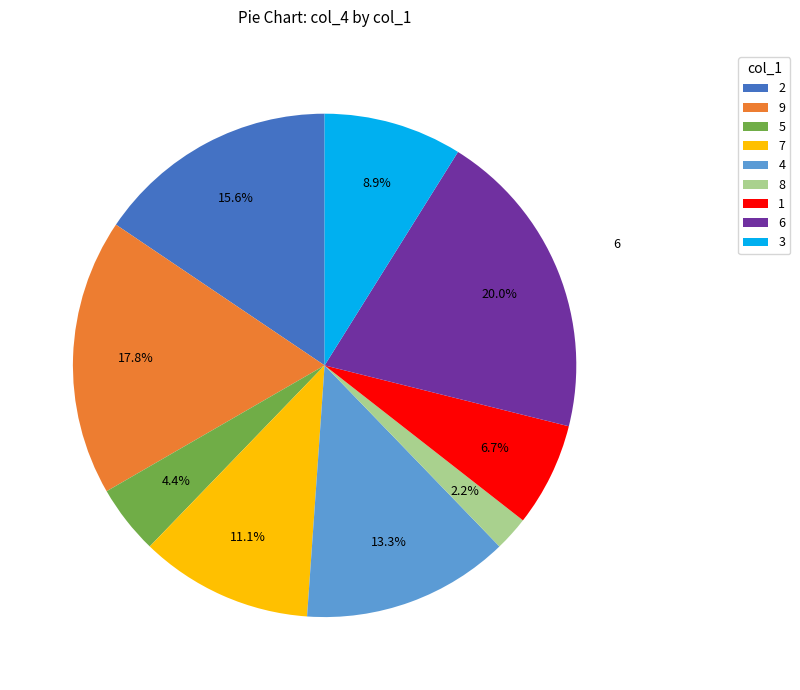

How many segments does this pie chart have?

9